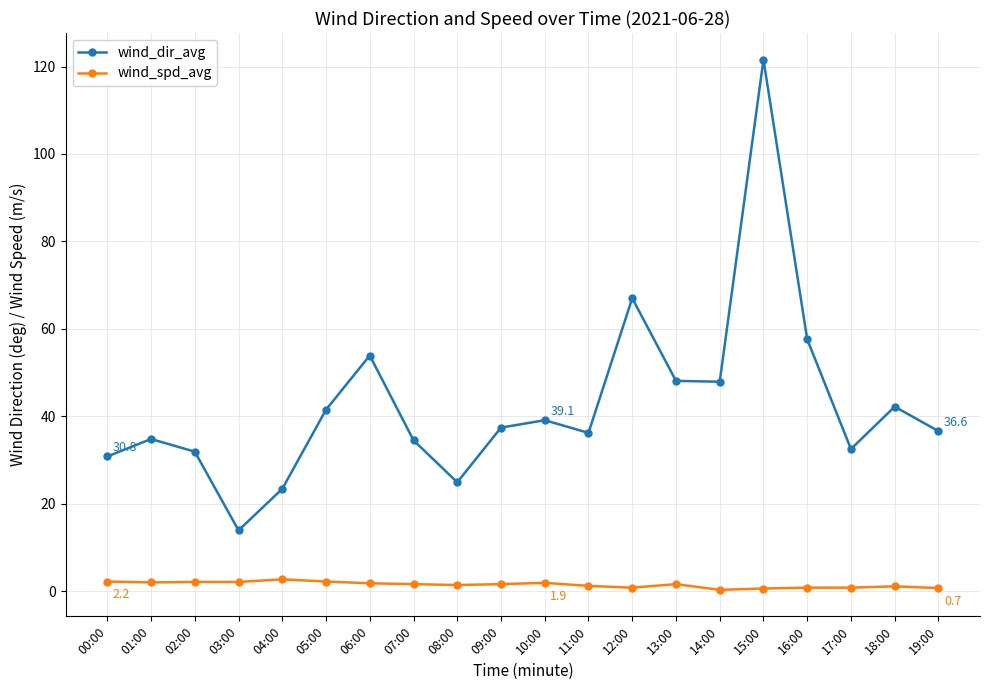

How many data points does each series have?

20